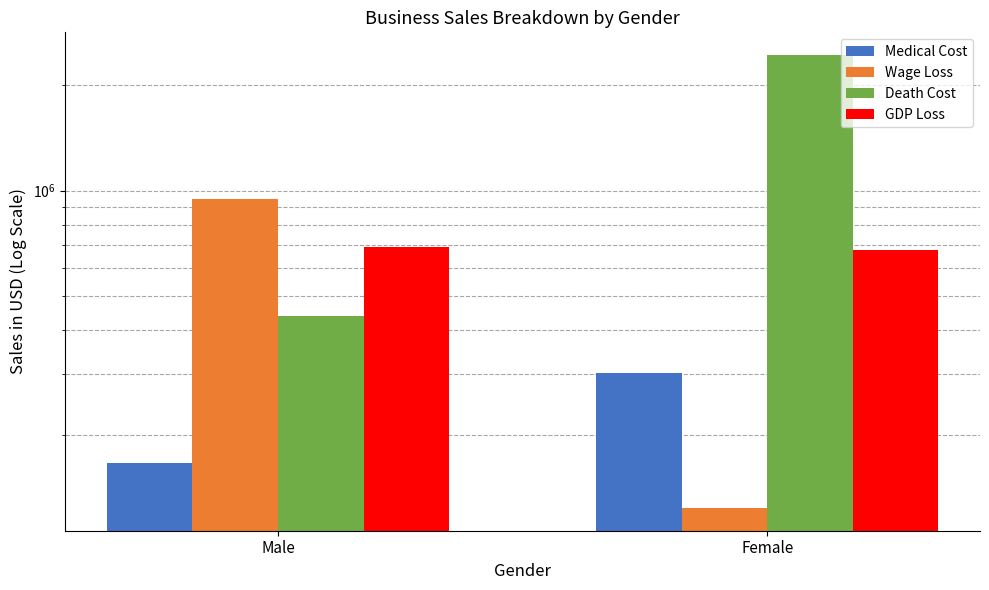

How many bars are there in each group?

4